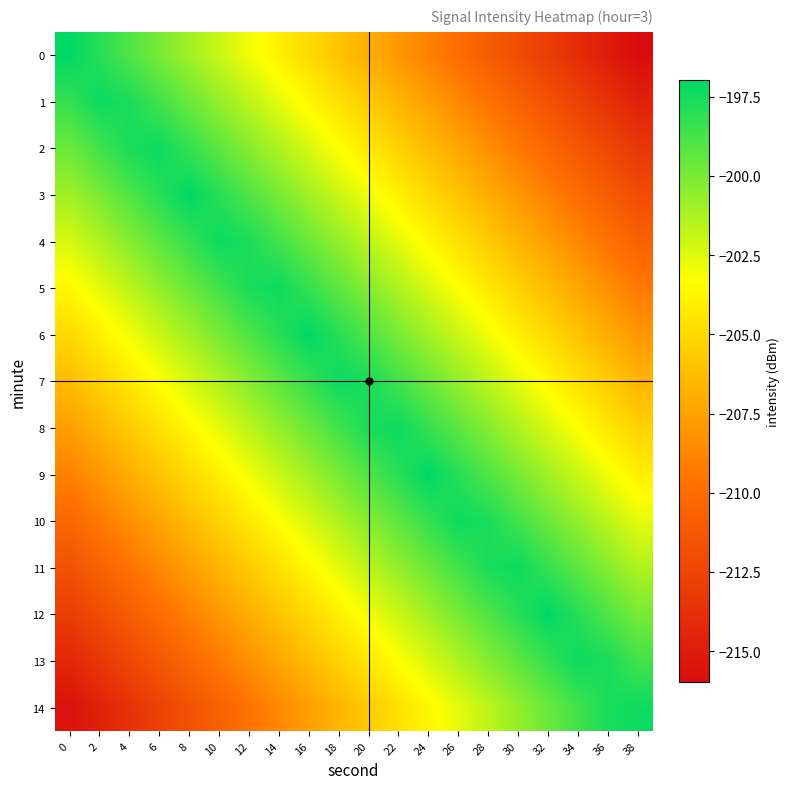

How many series are shown in this chart?

15